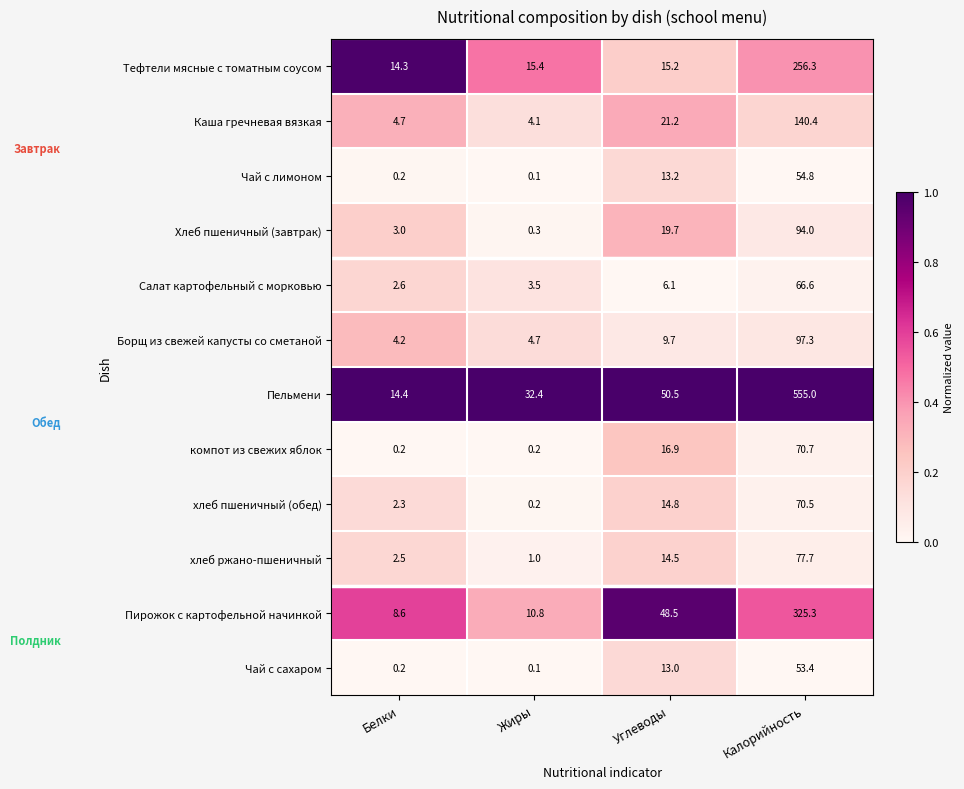

Where is Салат картофельный с морковью nearest to the value 34?

Углеводы